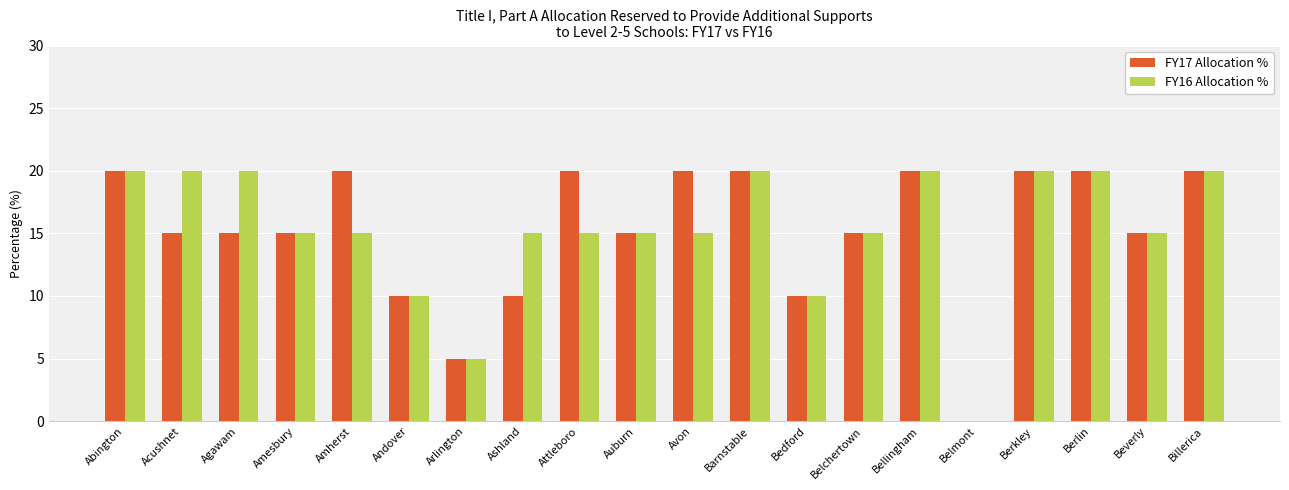

The FY17 Allocation % series shows 26 at Agawam. True or false?

False